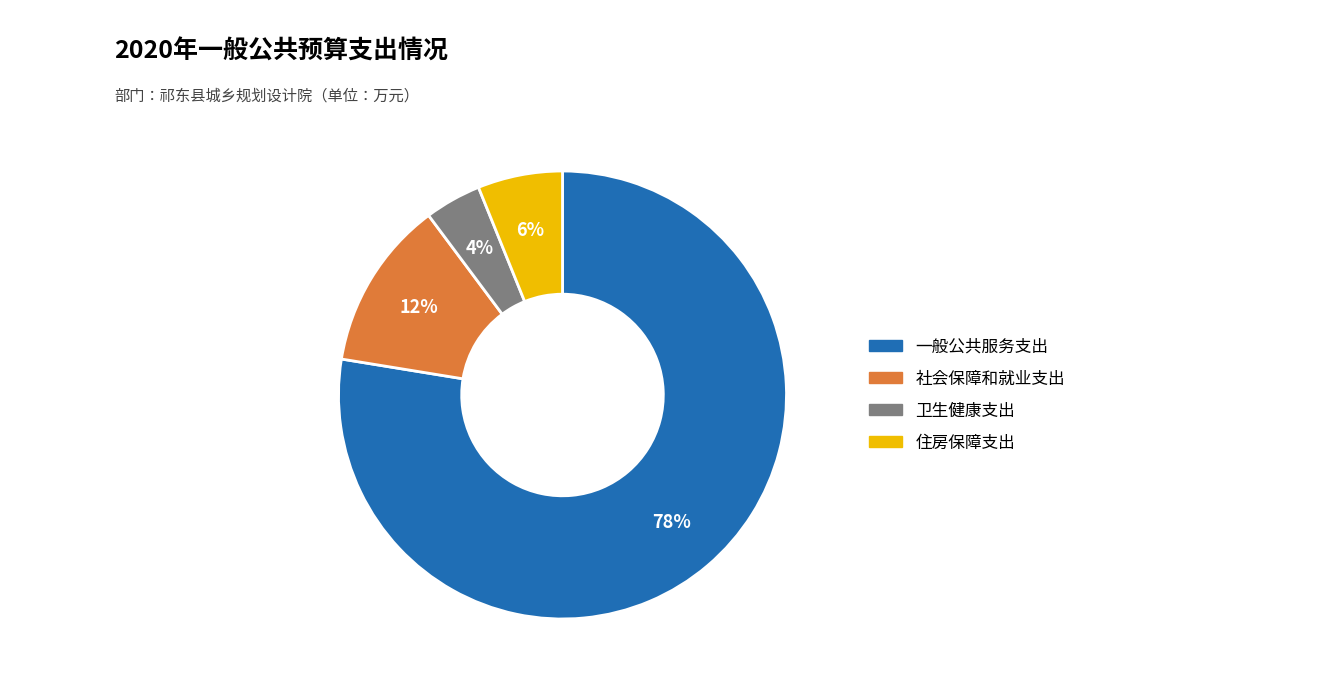

To the nearest percent, what is the average slice percentage?

25%